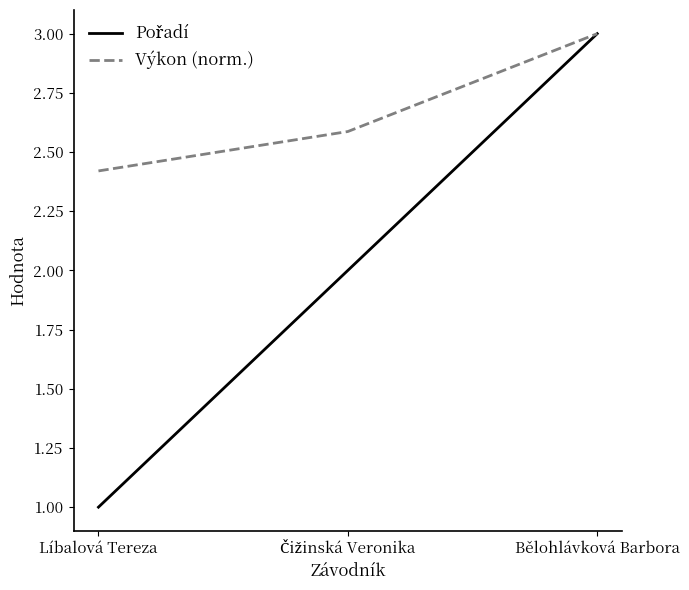

At which category is the sum across all series the highest?

Bělohlávková Barbora